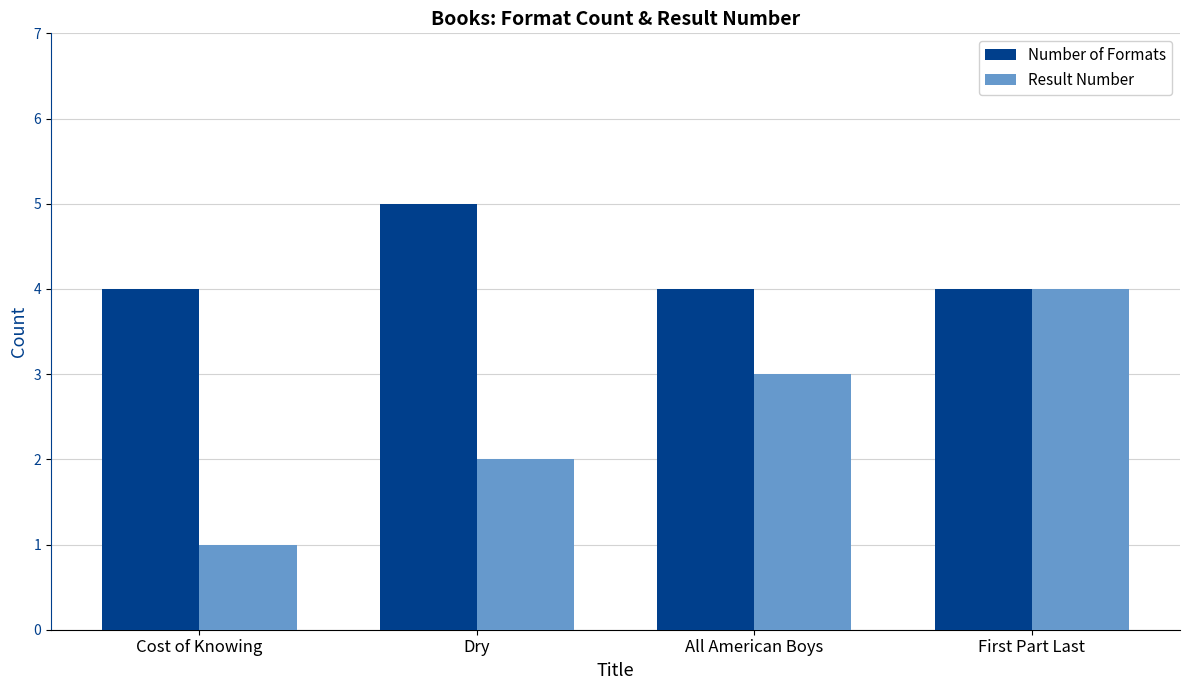

What is the difference between the maximum and minimum values in the Result Number series?

3